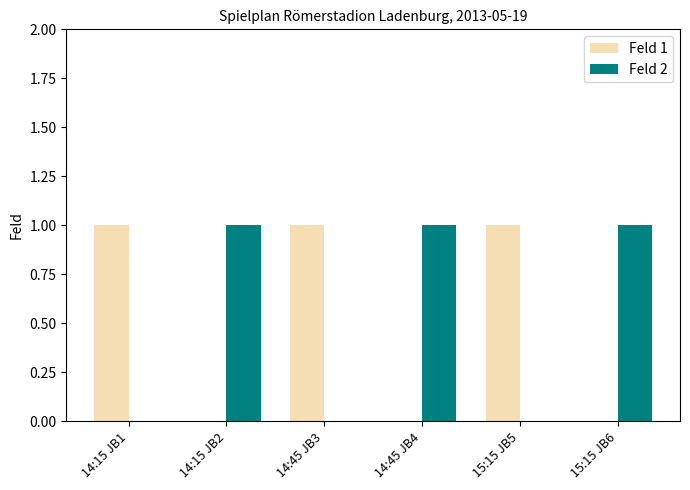

The value of Feld 1 at 14:45 JB3 is 1. True or false?

True